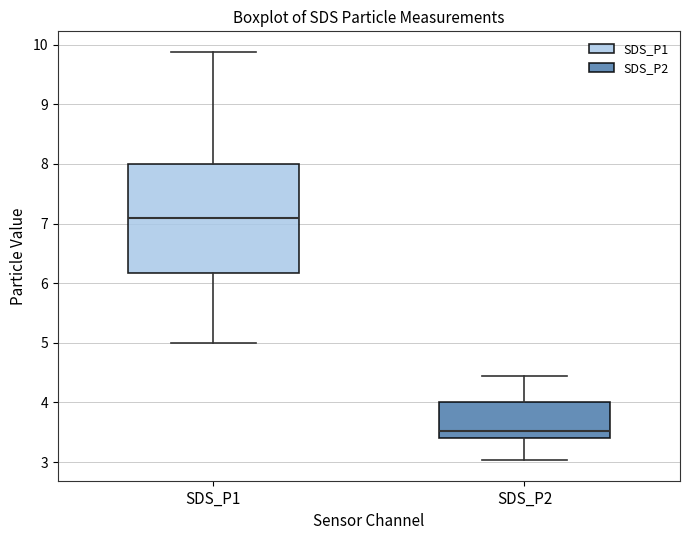

Comparing the boxes themselves (not the whiskers), which one is the tallest?

SDS_P1